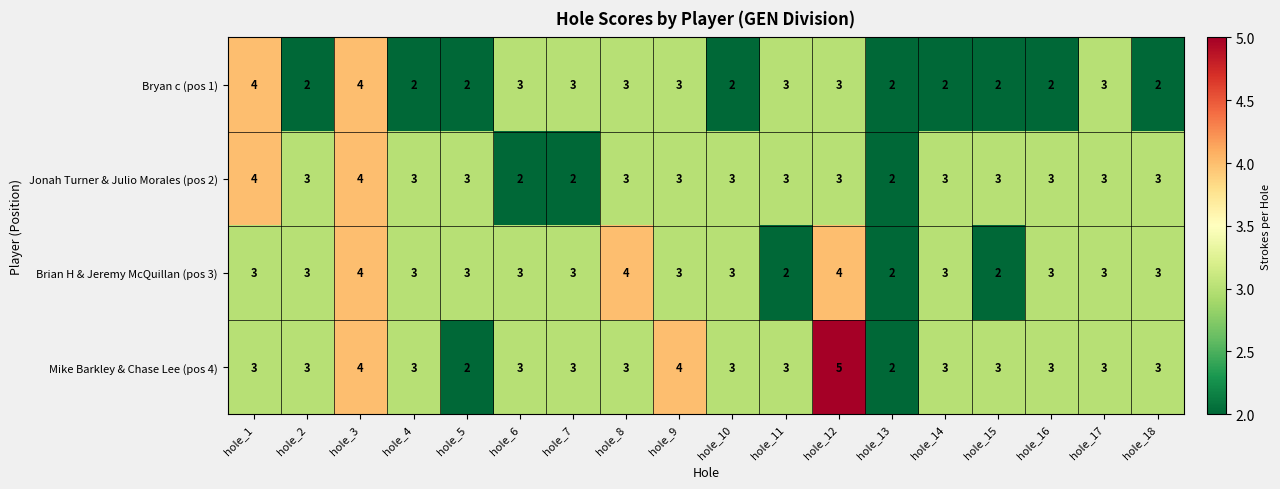

At which category does the chart reach its peak across all series?

hole_12